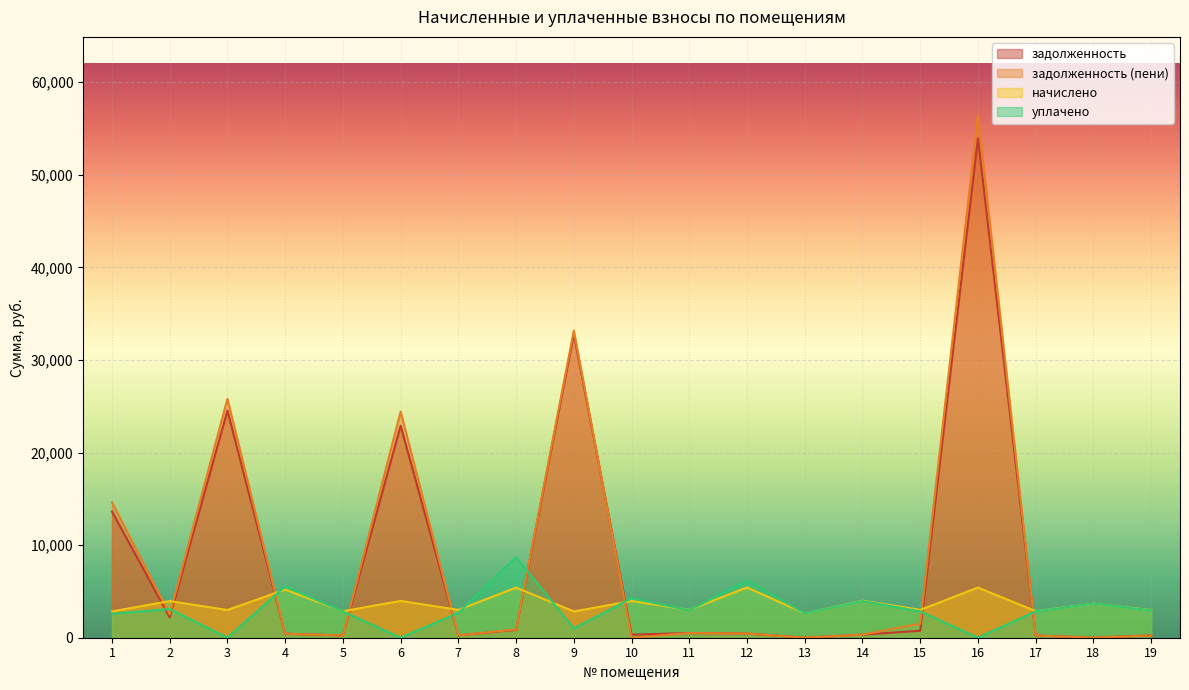

What is the average value of the начислено series?

3689.1